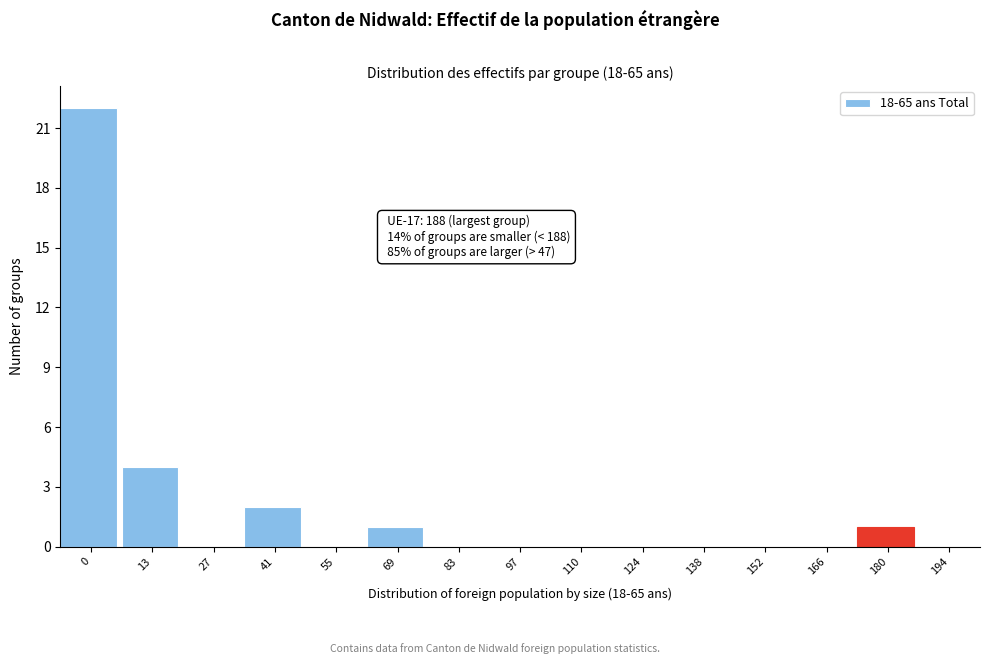

Reading left to right, transcribe all the data shown in this chart.

0=22	13=4	27=0	41=2	55=0	69=1	83=0	97=0	110=0	124=0	138=0	152=0	166=0	180=1	194=0